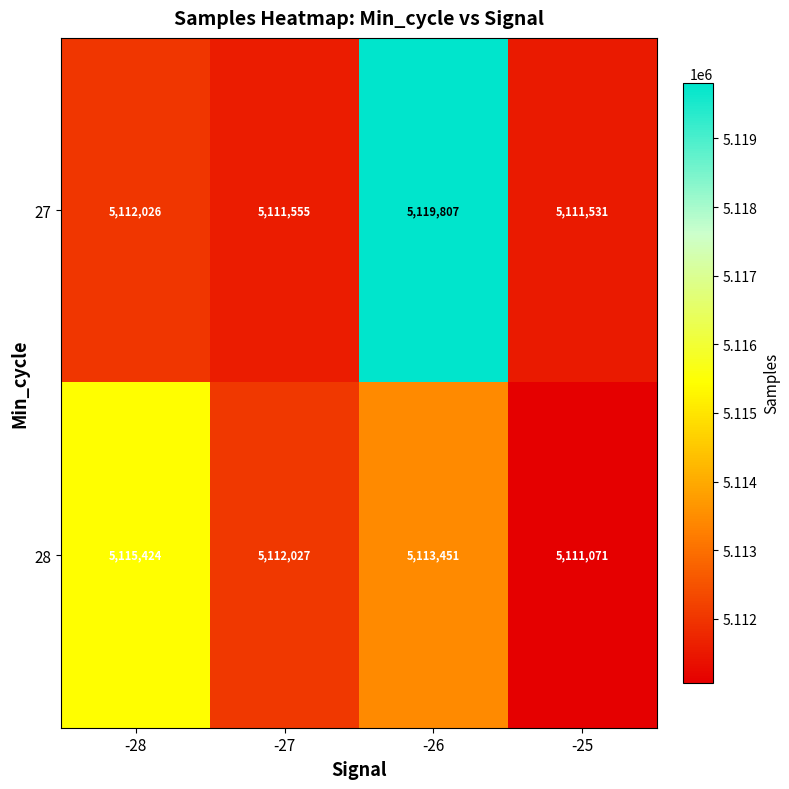

Rank the series at -25 from highest to lowest value.

27, 28